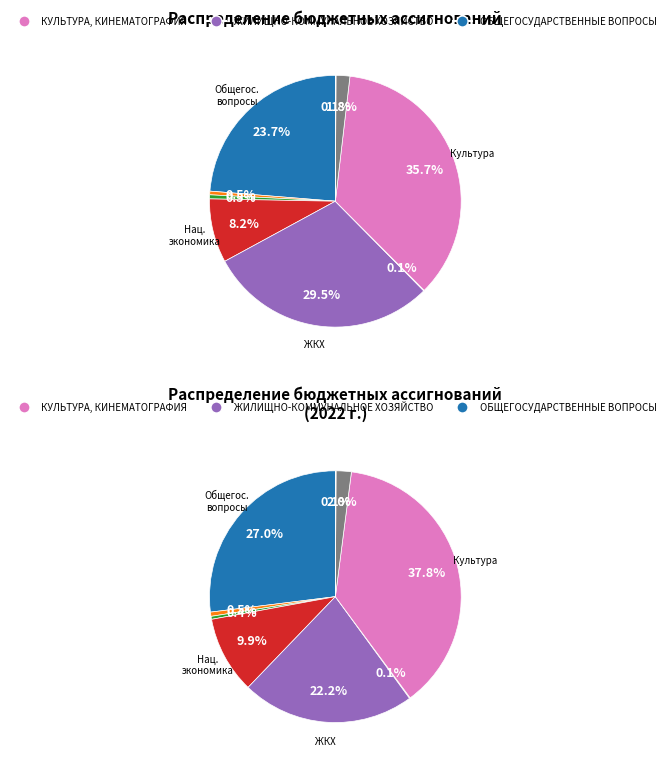

To the nearest percent, what is the average slice percentage?

11%